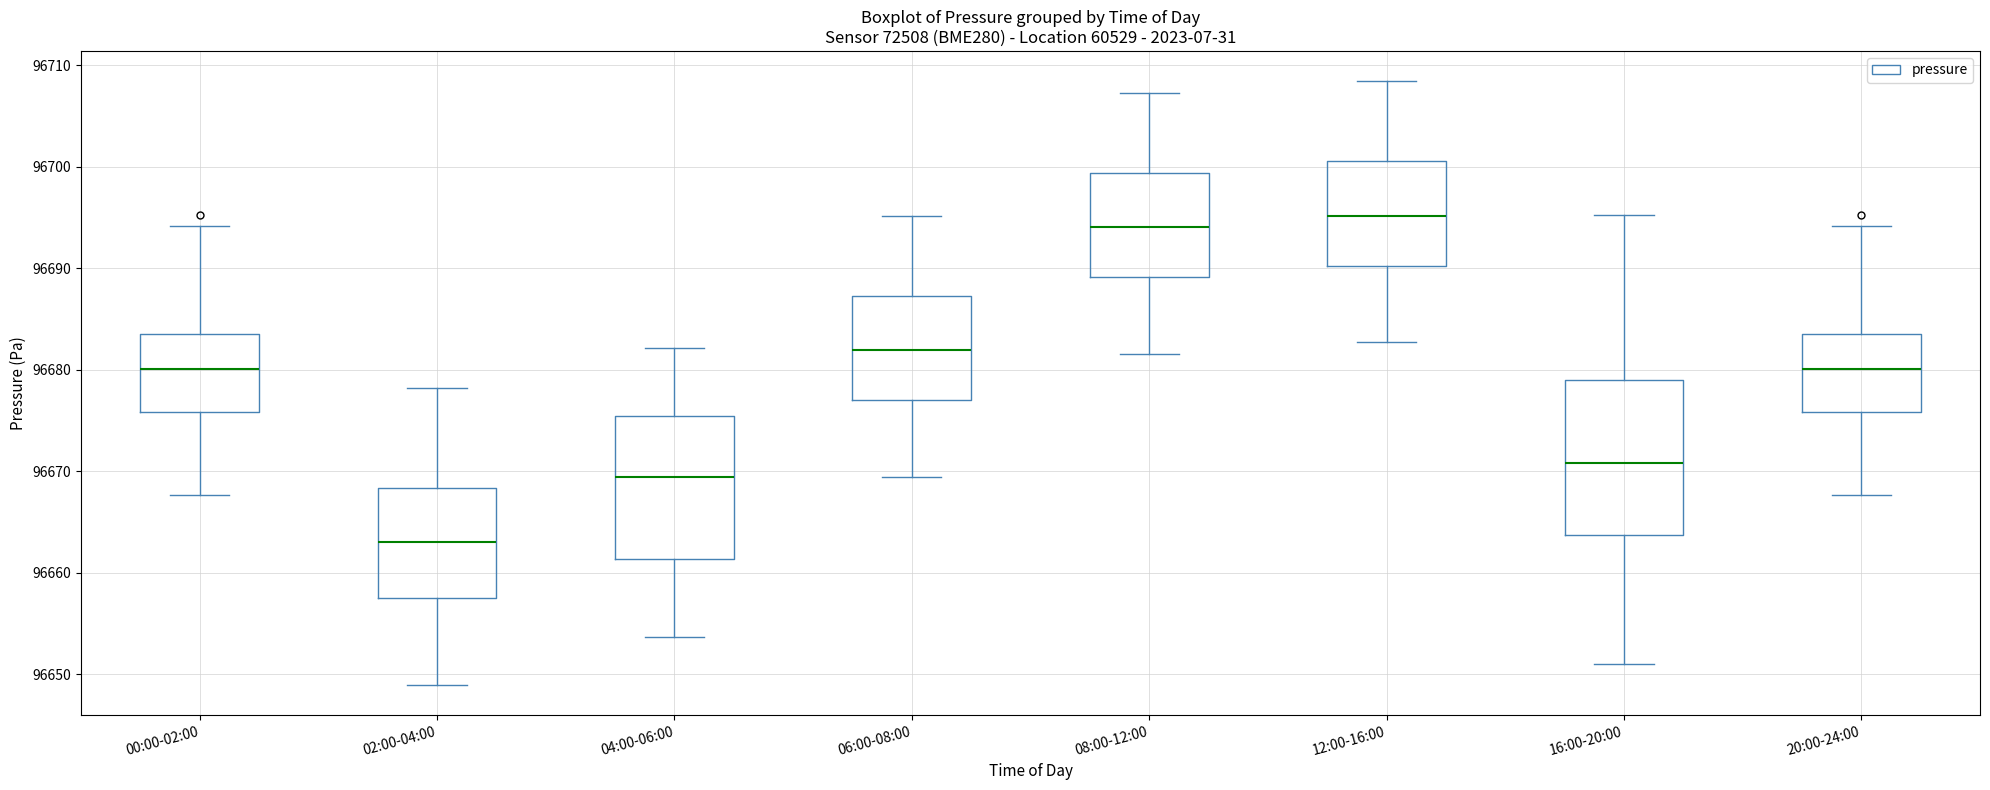

Reading left to right, transcribe this box plot: for each box, give where its median line is, the range the box spans, and where its two whiskers end, as read against the y-axis. The values are not printed on the chart, so give them approximately, as read against the axis.

00:00-02:00: median 96680, box 96676 to 96683, whiskers 96668 to 96694
02:00-04:00: median 96663, box 96658 to 96668, whiskers 96649 to 96678
04:00-06:00: median 96669, box 96661 to 96675, whiskers 96654 to 96682
06:00-08:00: median 96682, box 96677 to 96687, whiskers 96669 to 96695
08:00-12:00: median 96694, box 96689 to 96699, whiskers 96682 to 96707
12:00-16:00: median 96695, box 96690 to 96701, whiskers 96683 to 96708
16:00-20:00: median 96671, box 96664 to 96679, whiskers 96651 to 96695
20:00-24:00: median 96680, box 96676 to 96683, whiskers 96668 to 96694